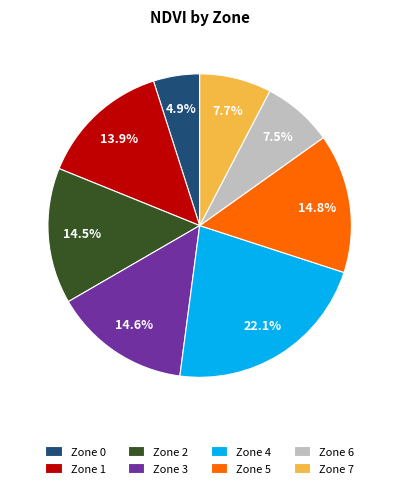

Count the number of slices in the pie.

8